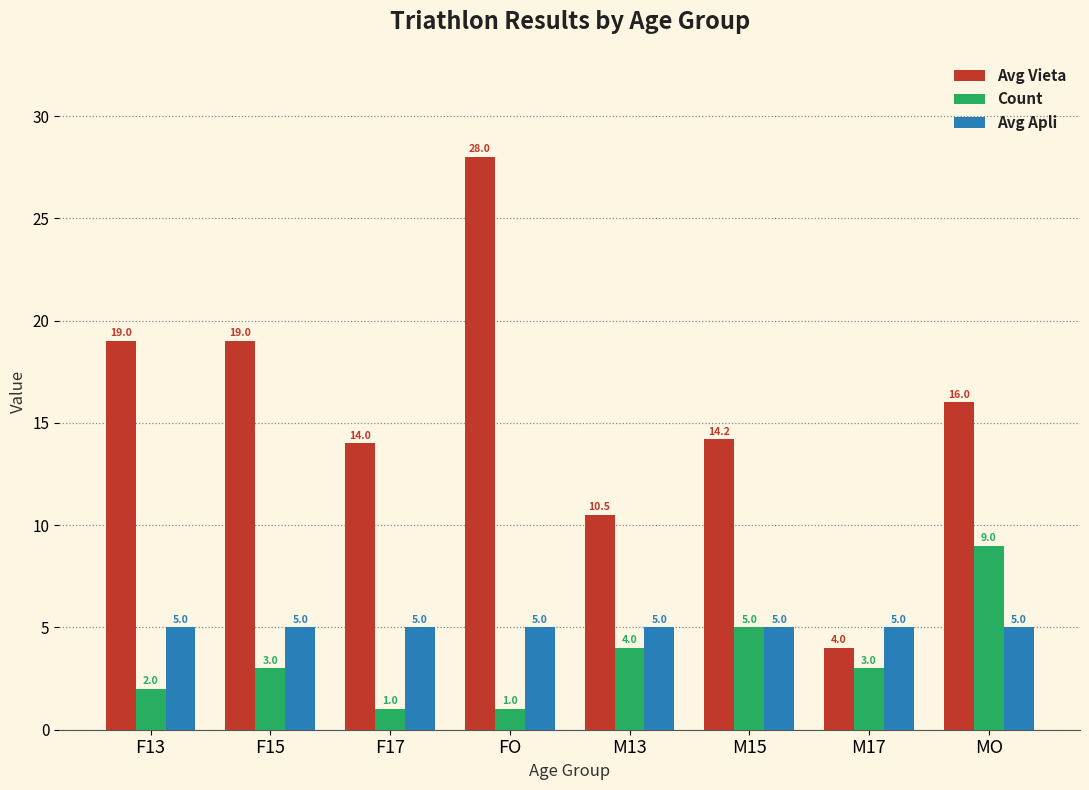

Which series has the largest total across all categories?

Avg Vieta